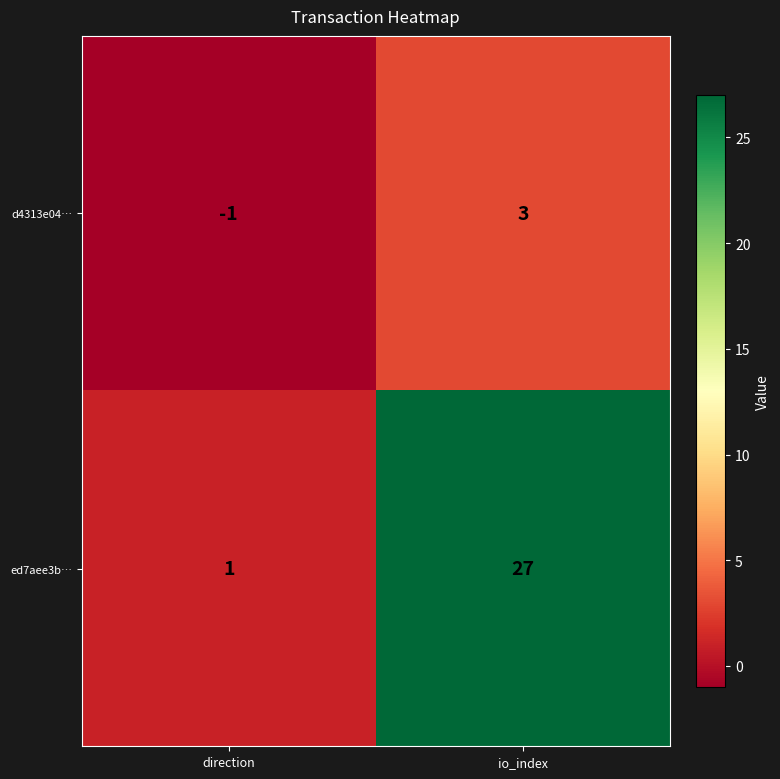

What is the total value across all series at io_index?

30